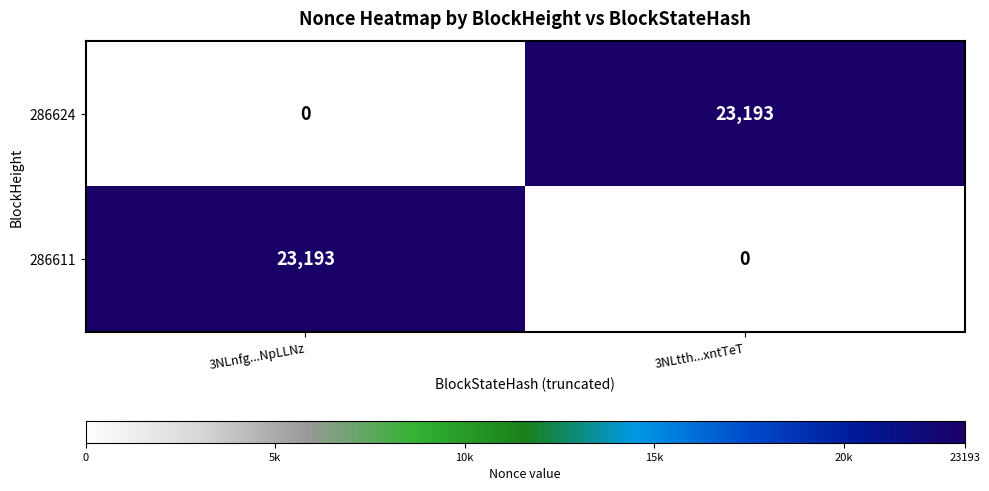

Reading right to left, extract all data points from this chart.

286624: 23193	0
286611: 0	23193